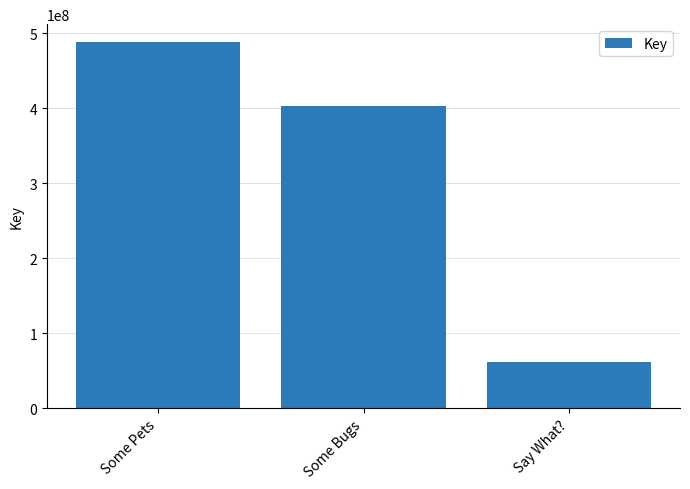

Which category has the lowest value across all series?

Say What?